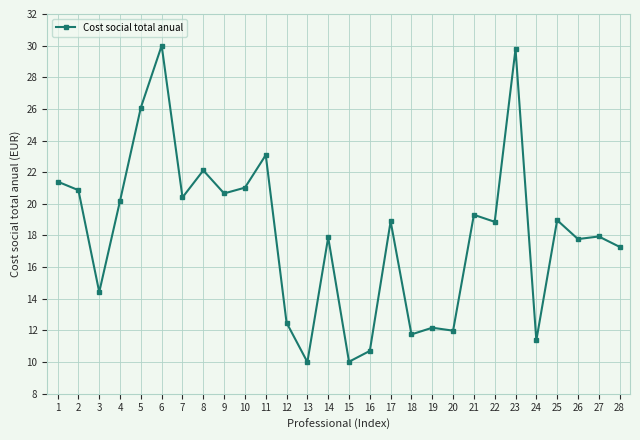

What is the smallest value displayed?

10.0